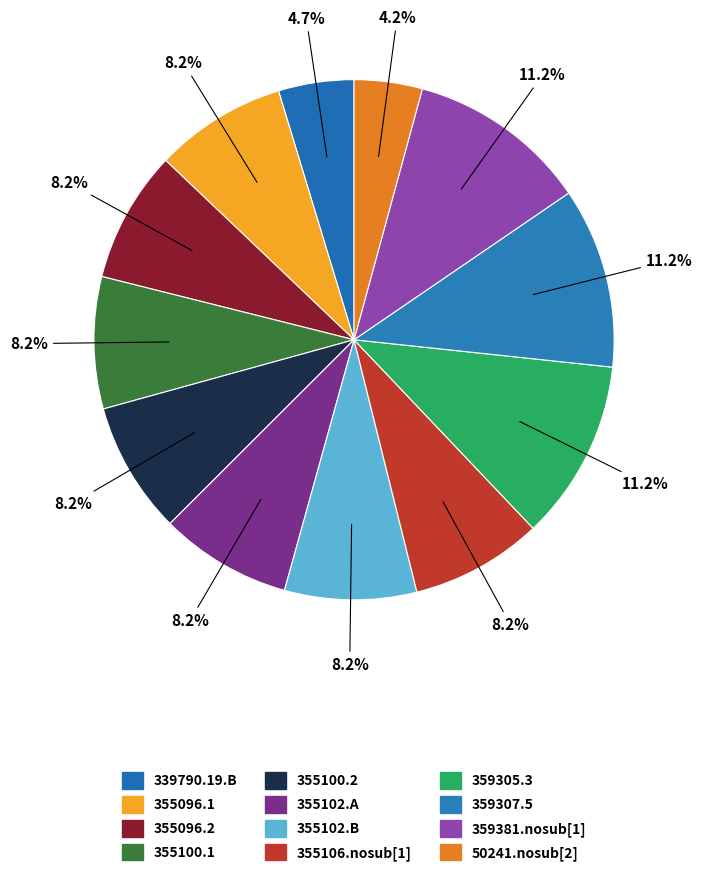

What is the largest slice in the pie chart?

359381.nosub[1]